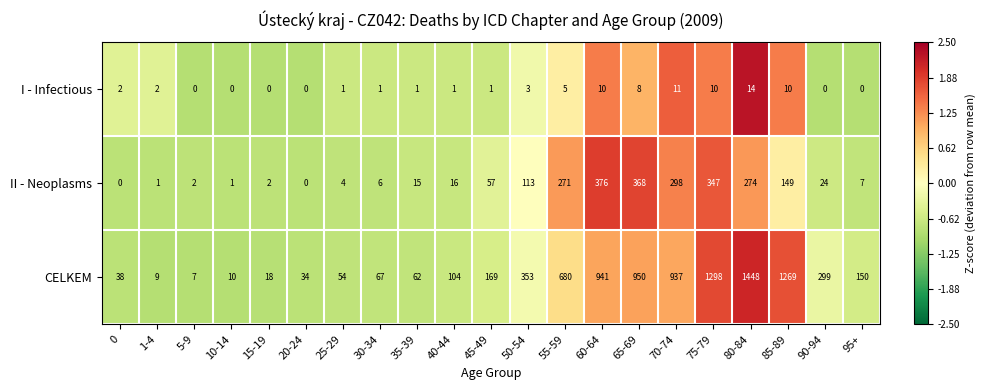

What is the approximate value of I - Infectious at 65-69, to the nearest 5?

10